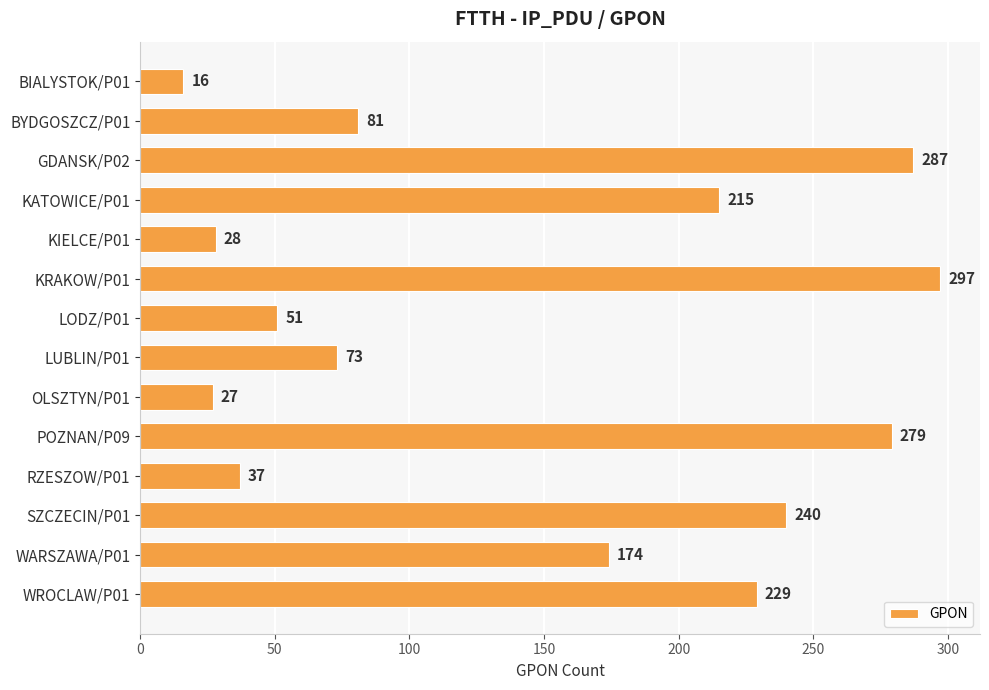

What is the change in value from BIALYSTOK/P01 to KRAKOW/P01?

+281